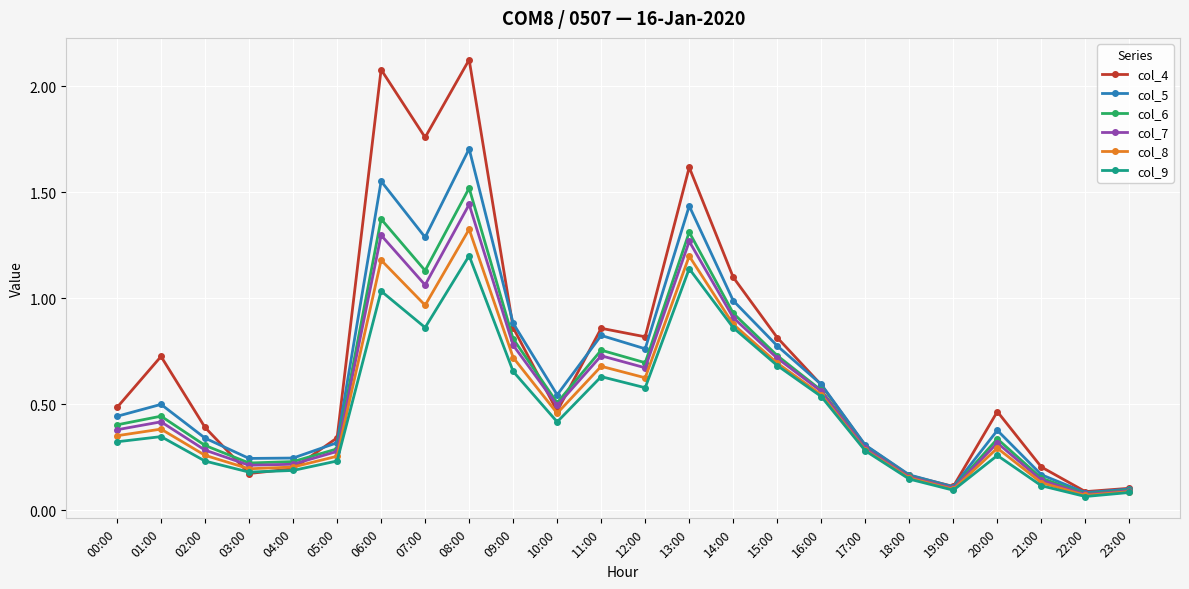

At which label does col_6 reach its peak?

08:00